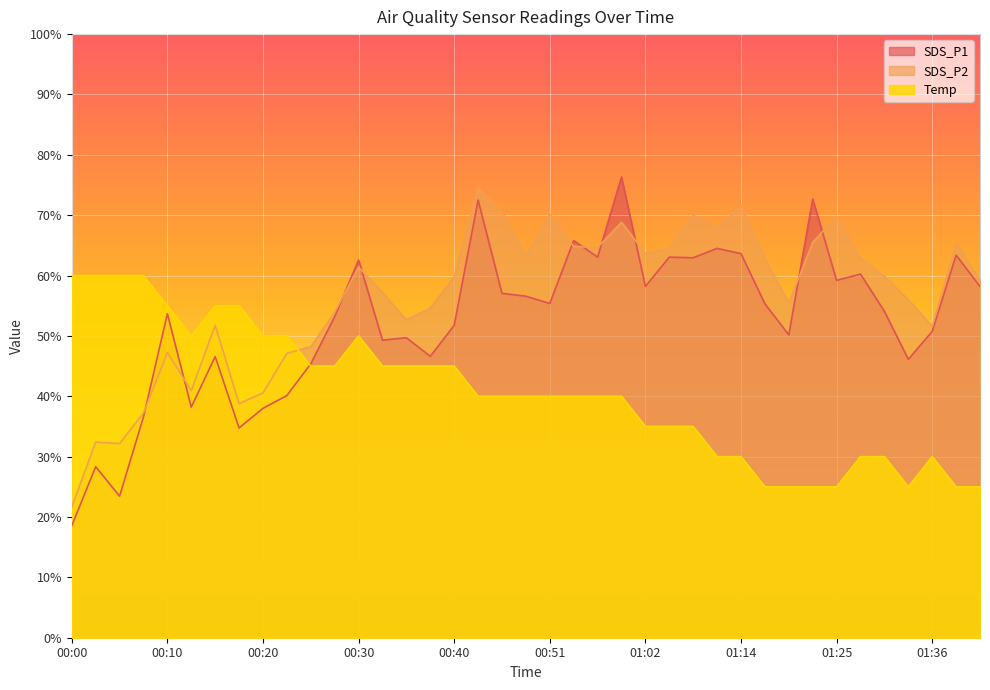

What is the difference between the highest and lowest values at 00:56?

24.7